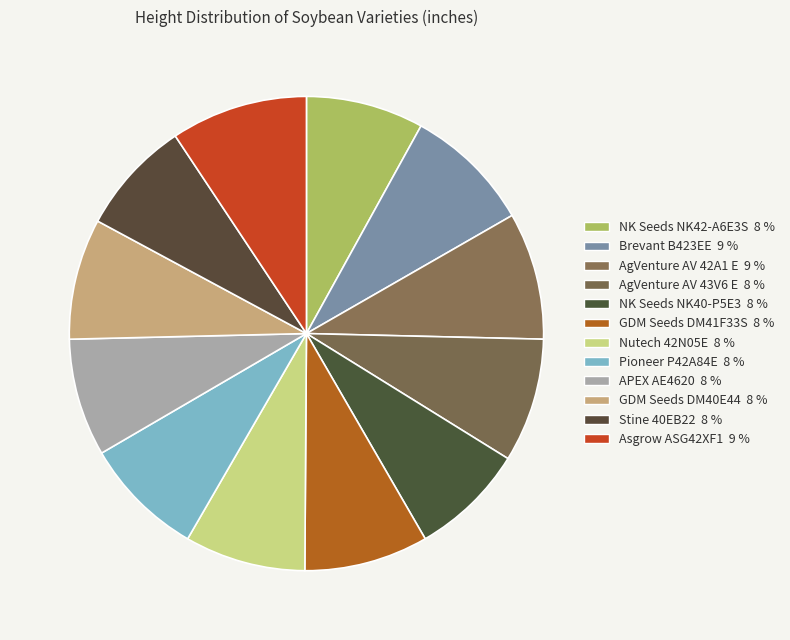

How many slices are in this pie chart?

12